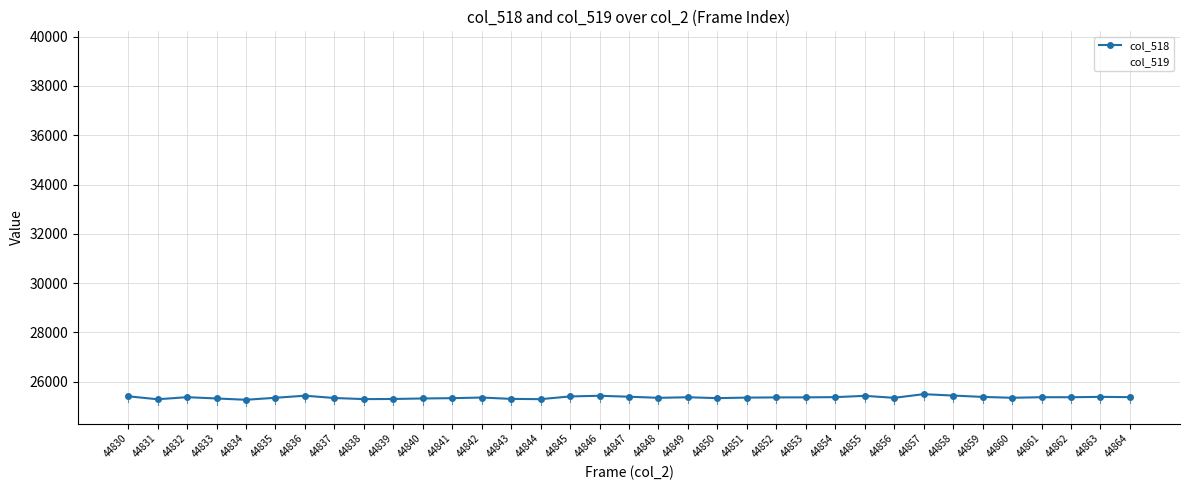

Count the number of data series in this chart.

2